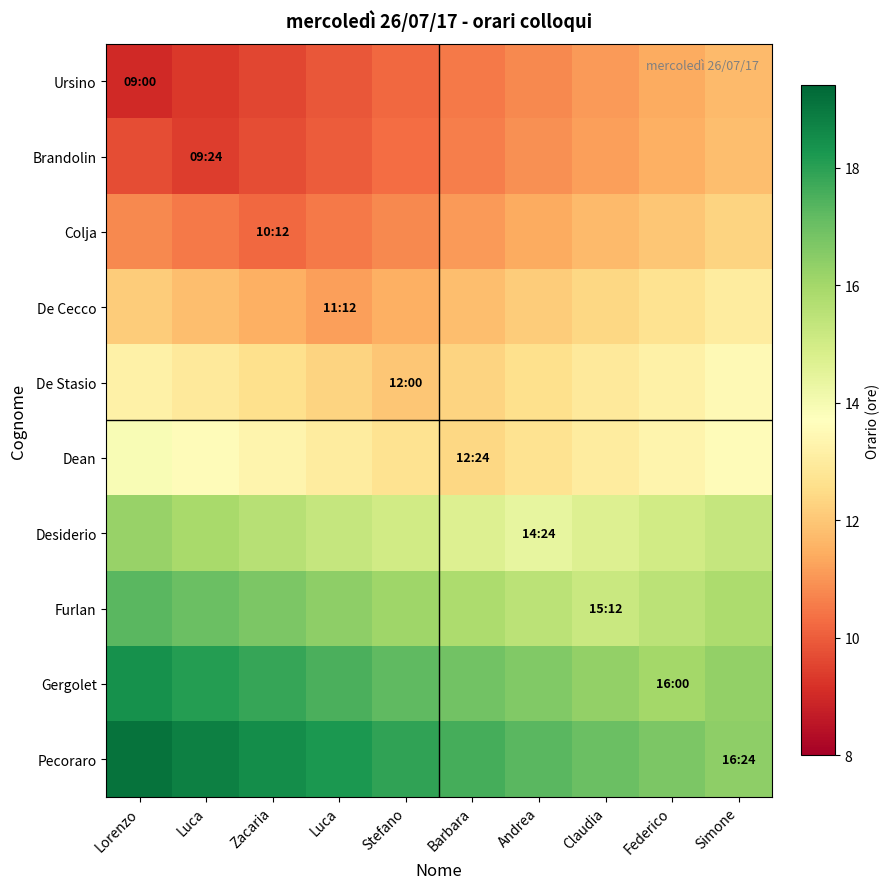

Reading left to right, what are all the values shown in this chart?

Ursino: Lorenzo=9.0	Luca=9.3	Zacaria=9.6	Luca=9.9	Stefano=10.2	Barbara=10.5	Andrea=10.8	Claudia=11.1	Federico=11.4	Simone=11.7
Brandolin: Lorenzo=9.7	Luca=9.4	Zacaria=9.7	Luca=10.0	Stefano=10.3	Barbara=10.6	Andrea=10.9	Claudia=11.2	Federico=11.5	Simone=11.8
Colja: Lorenzo=10.8	Luca=10.5	Zacaria=10.2	Luca=10.5	Stefano=10.8	Barbara=11.1	Andrea=11.4	Claudia=11.7	Federico=12.0	Simone=12.3
De Cecco: Lorenzo=12.1	Luca=11.8	Zacaria=11.5	Luca=11.2	Stefano=11.5	Barbara=11.8	Andrea=12.1	Claudia=12.4	Federico=12.7	Simone=13.0
De Stasio: Lorenzo=13.2	Luca=12.9	Zacaria=12.6	Luca=12.3	Stefano=12.0	Barbara=12.3	Andrea=12.6	Claudia=12.9	Federico=13.2	Simone=13.5
Dean: Lorenzo=13.9	Luca=13.6	Zacaria=13.3	Luca=13.0	Stefano=12.7	Barbara=12.4	Andrea=12.7	Claudia=13.0	Federico=13.3	Simone=13.6
Desiderio: Lorenzo=16.2	Luca=15.9	Zacaria=15.6	Luca=15.3	Stefano=15.0	Barbara=14.7	Andrea=14.4	Claudia=14.7	Federico=15.0	Simone=15.3
Furlan: Lorenzo=17.3	Luca=17.0	Zacaria=16.7	Luca=16.4	Stefano=16.1	Barbara=15.8	Andrea=15.5	Claudia=15.2	Federico=15.5	Simone=15.8
Gergolet: Lorenzo=18.4	Luca=18.1	Zacaria=17.8	Luca=17.5	Stefano=17.2	Barbara=16.9	Andrea=16.6	Claudia=16.3	Federico=16.0	Simone=16.3
Pecoraro: Lorenzo=19.1	Luca=18.8	Zacaria=18.5	Luca=18.2	Stefano=17.9	Barbara=17.6	Andrea=17.3	Claudia=17.0	Federico=16.7	Simone=16.4